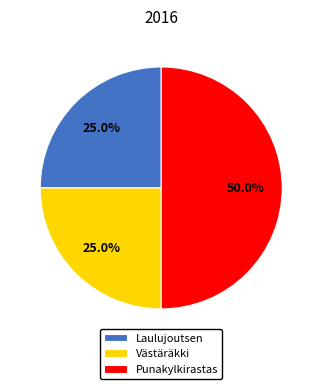

Does Laulujoutsen account for over 50% of the chart?

No